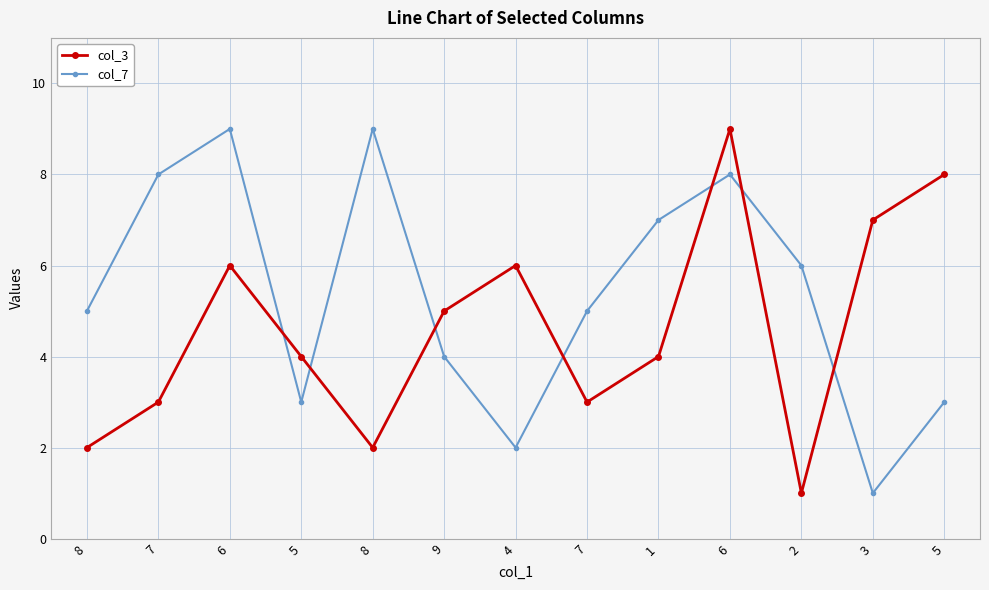

What is the maximum value for col_3?

9